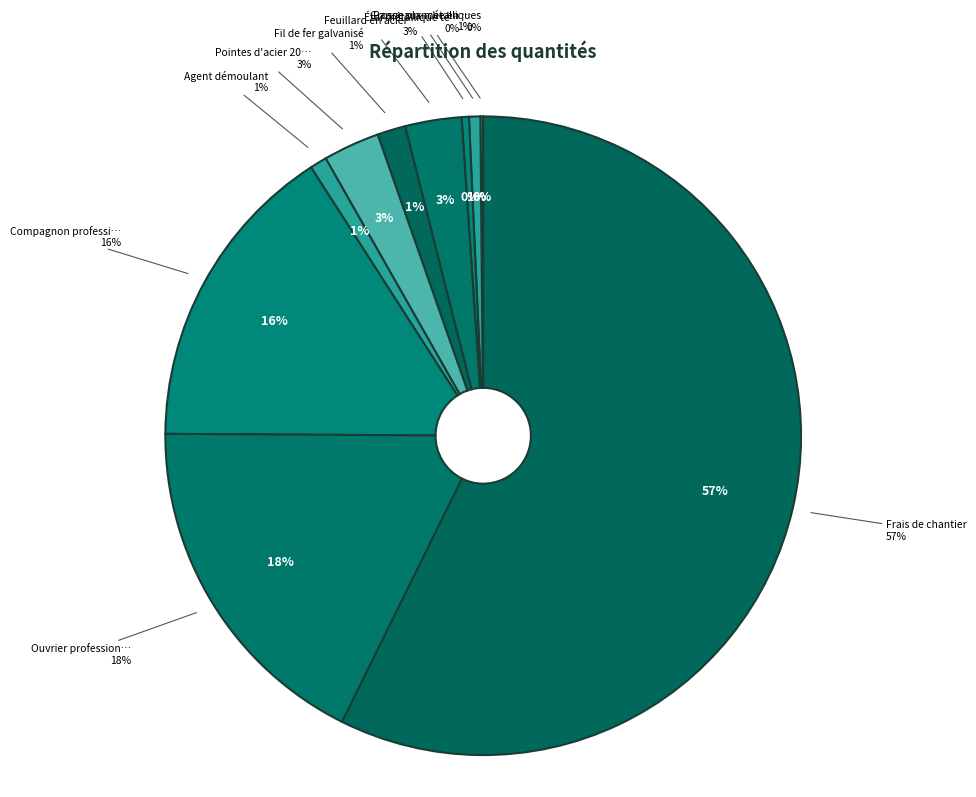

To the nearest percent, what is the average slice percentage?

10%